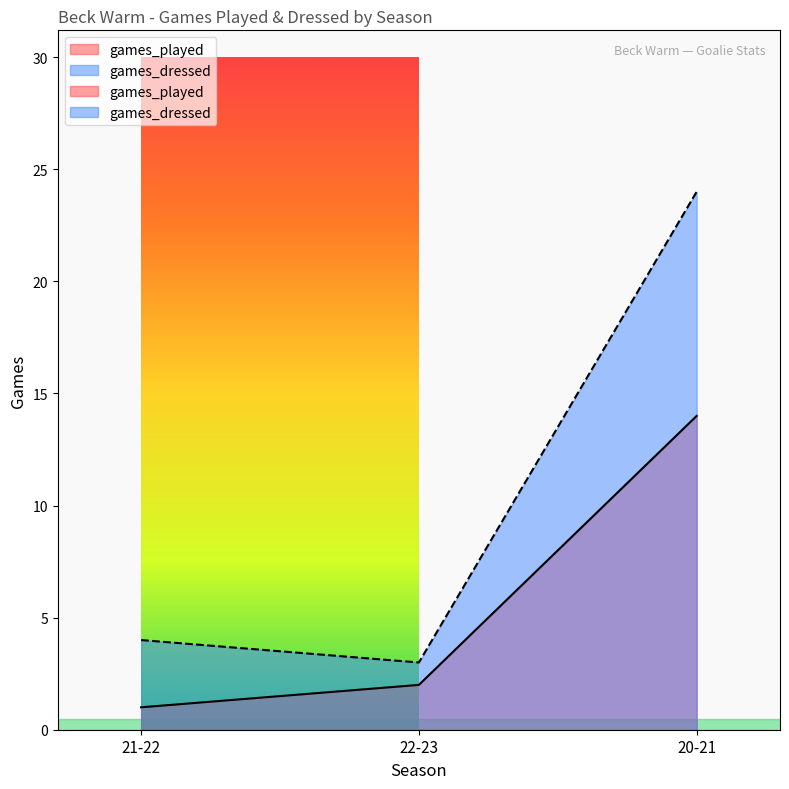

Does the chart display data point markers on the line(s)?

No